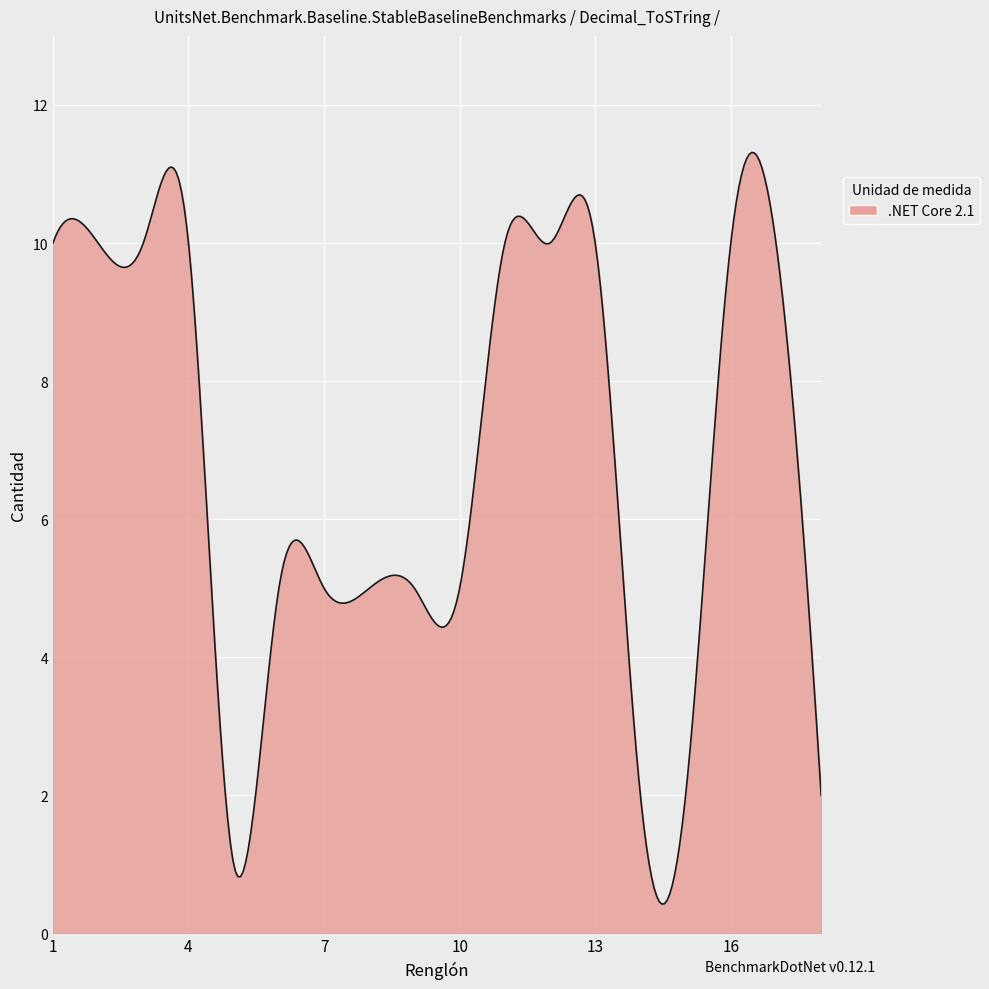

What is the minimum value shown in the chart?

0.4